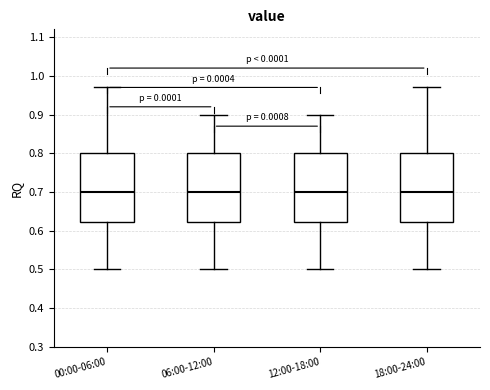

Reading left to right, read every box against the y-axis: the position of its median line, the range the box covers, and the ends of its whiskers. The values are not printed on the chart, so give them approximately, as read against the axis.

00:00-06:00: median 0.70, box 0.62 to 0.80, whiskers 0.50 to 0.97
06:00-12:00: median 0.70, box 0.62 to 0.80, whiskers 0.50 to 0.90
12:00-18:00: median 0.70, box 0.62 to 0.80, whiskers 0.50 to 0.90
18:00-24:00: median 0.70, box 0.62 to 0.80, whiskers 0.50 to 0.97